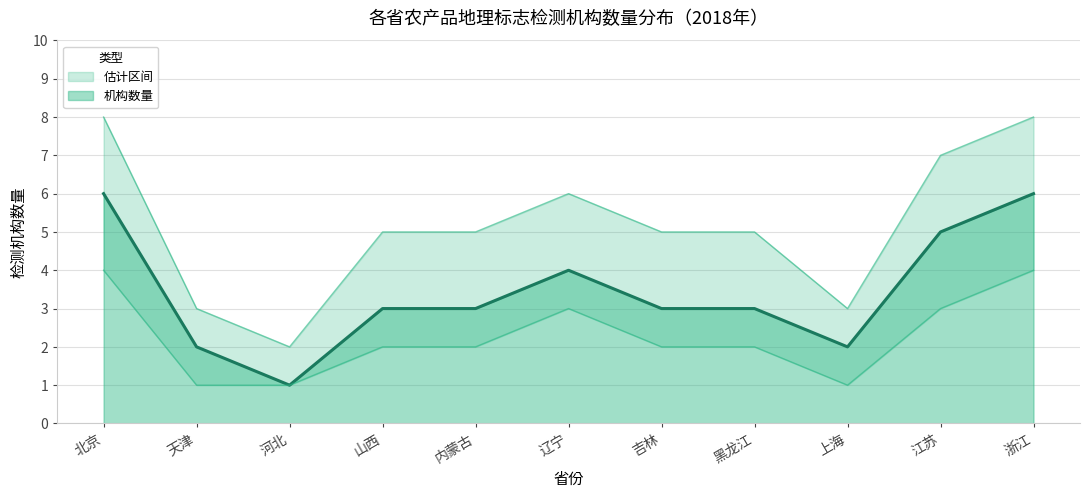

Rank the series by their maximum value, from highest to lowest.

机构数量上界, 机构数量, 机构数量下界